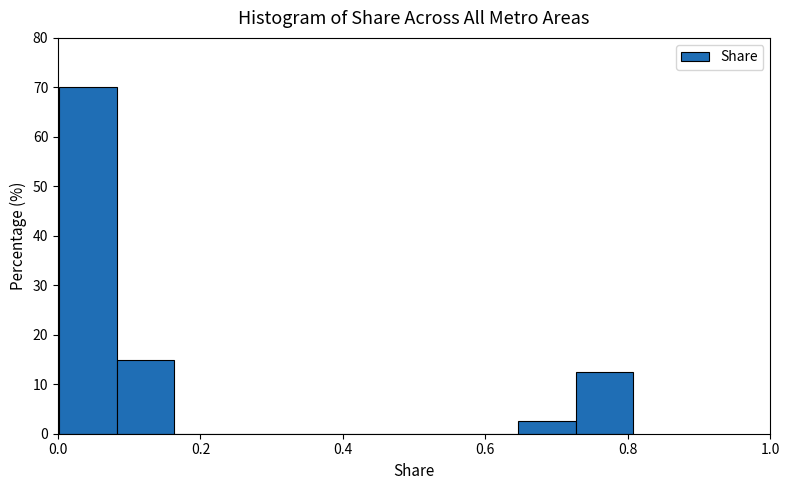

Reading left to right, list every bar in this chart as the range it spans on the x-axis followed by its height. Neither the bar edges nor the heights are printed on the chart, so give them approximately, as read against the axes.

0.00 to 0.08: 70
0.08 to 0.16: 15
0.16 to 0.24: 0
0.24 to 0.32: 0
0.32 to 0.40: 0
0.40 to 0.48: 0
0.48 to 0.56: 0
0.56 to 0.64: 0
0.64 to 0.72: 3
0.72 to 0.80: 13